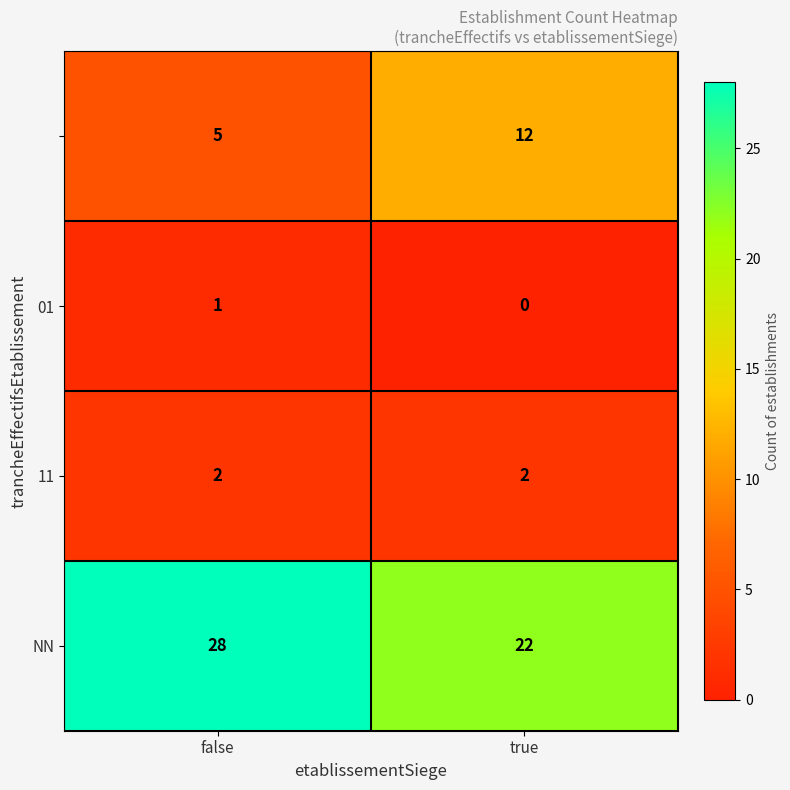

What is the maximum value shown in the chart?

28